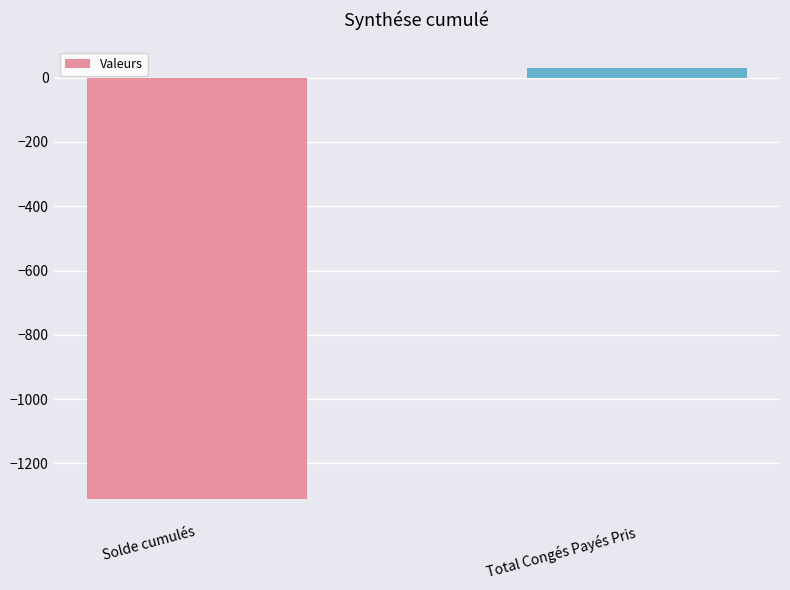

How many data points are less than 30?

1